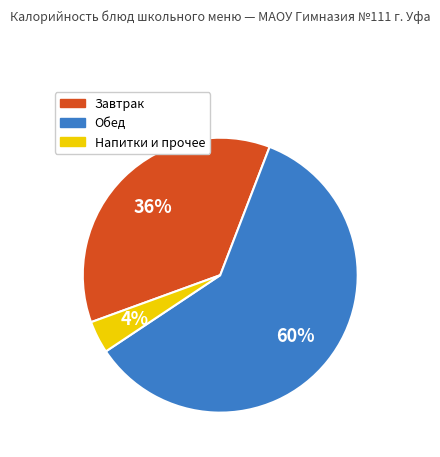

Does any single category account for the majority?

Yes